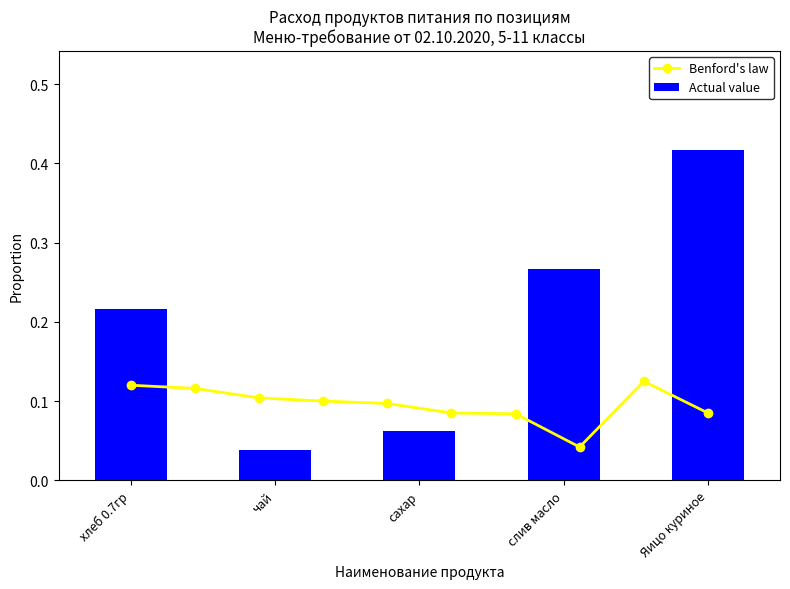

Reading left to right, list all the values displayed in this chart.

0.2	0.0	0.1	0.3	0.4